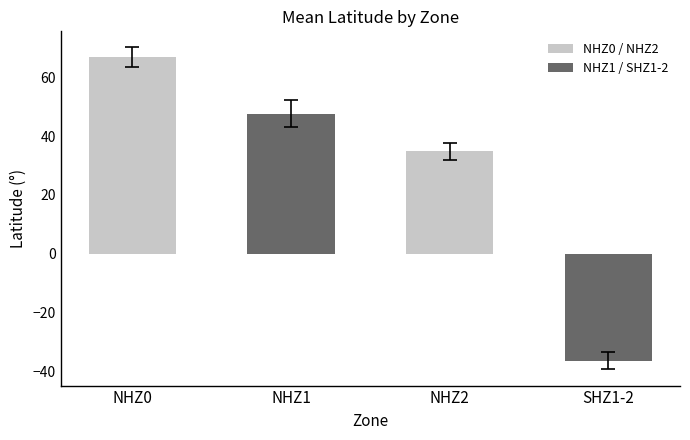

What is the label of the 1st bar from the left?

NHZ0